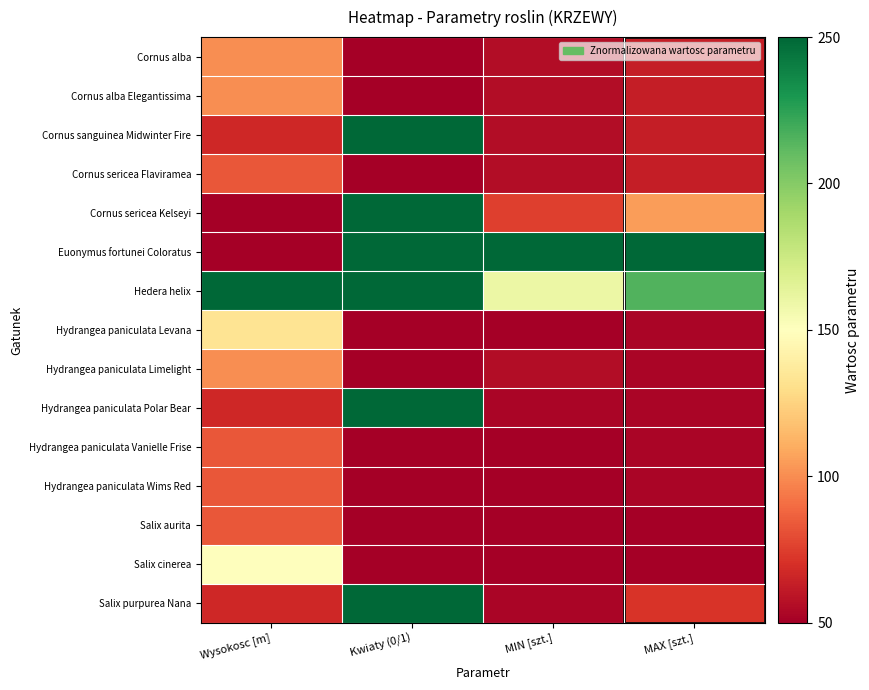

What is the difference between the highest and lowest values at MAX [szt.]?

250.0